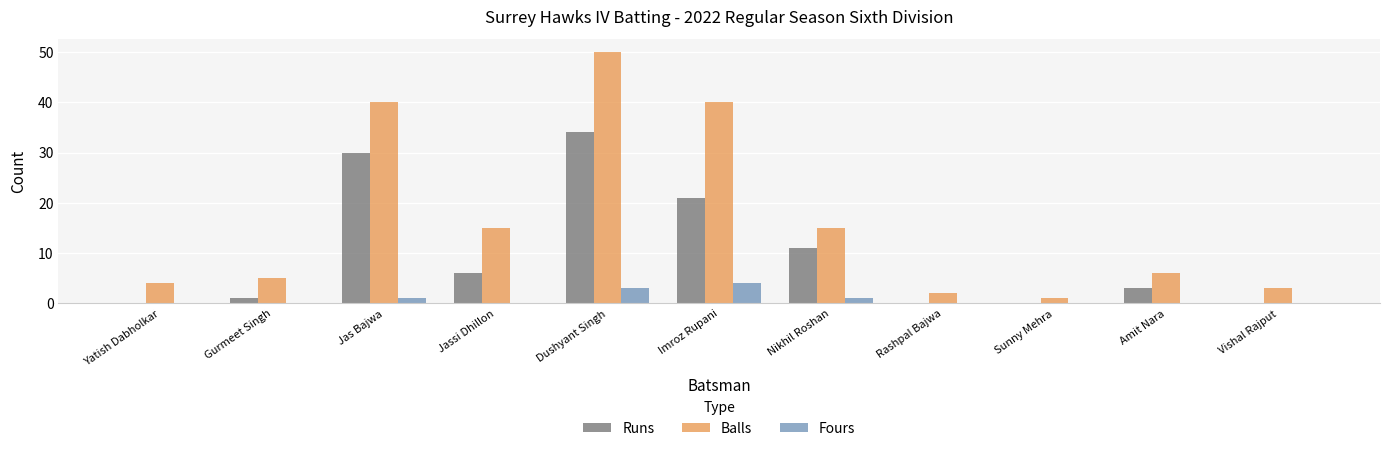

What is the sum of the Runs values at Rashpal Bajwa and Dushyant Singh?

34